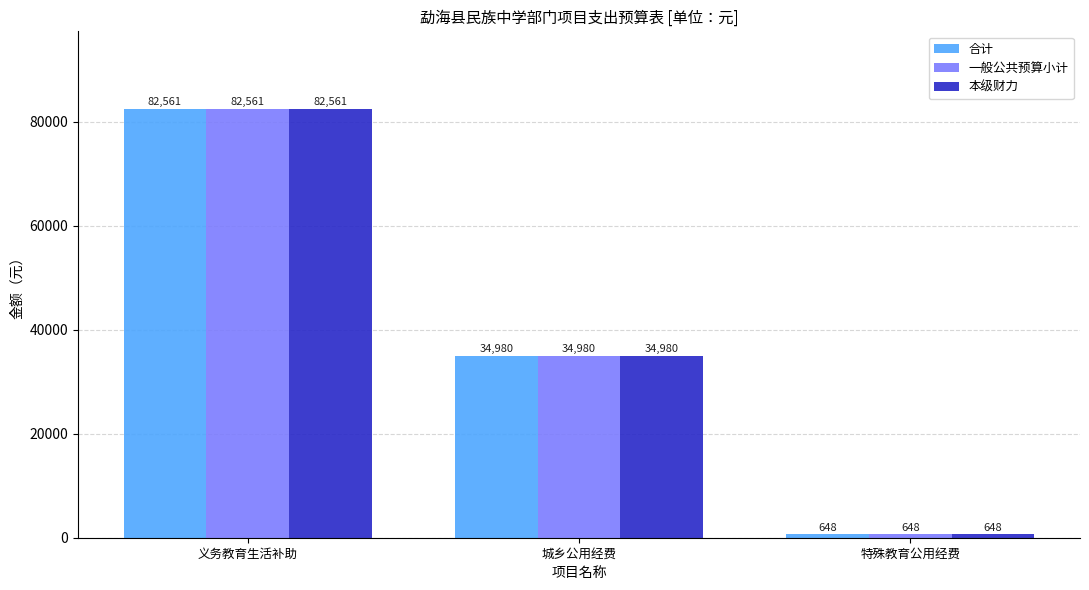

Is it true that 一般公共预算小计 equals 118008.7 at 义务教育生活补助?

False